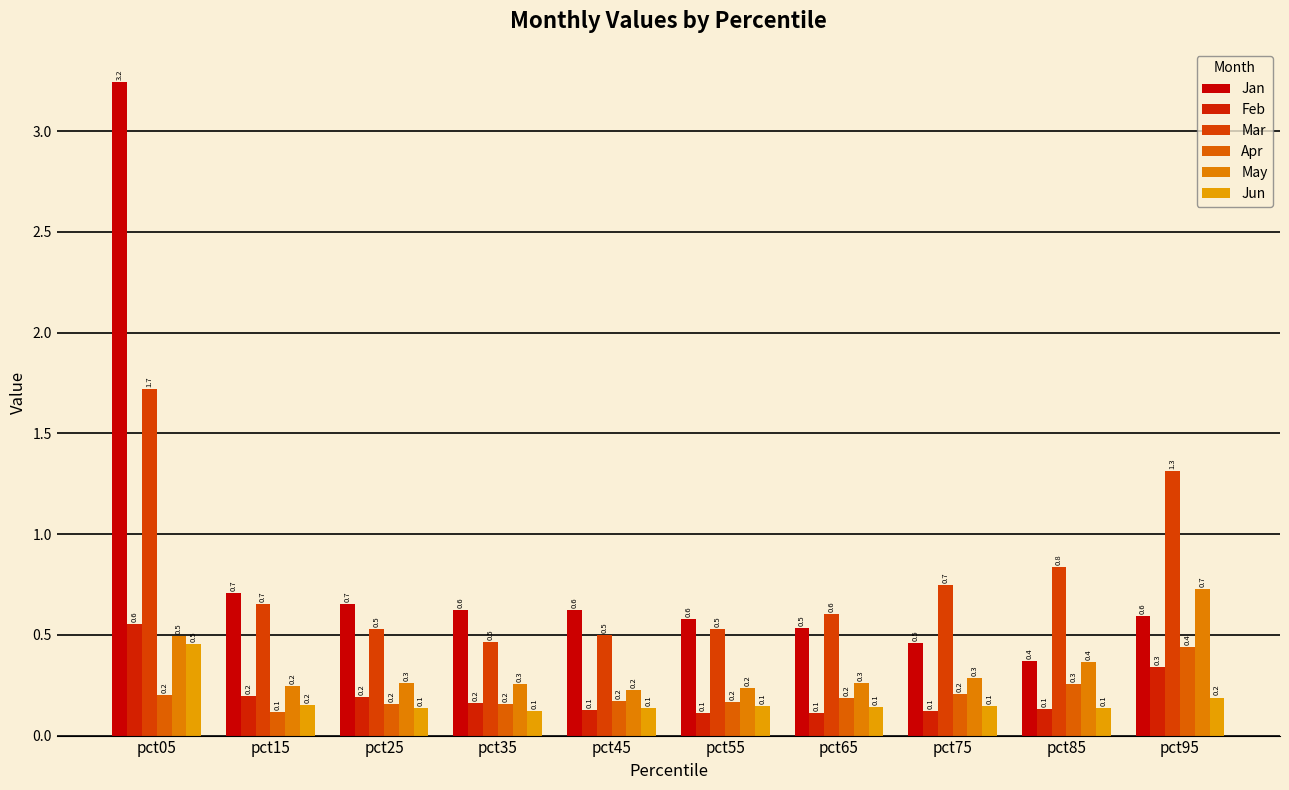

How many categories are shown in the chart?

10